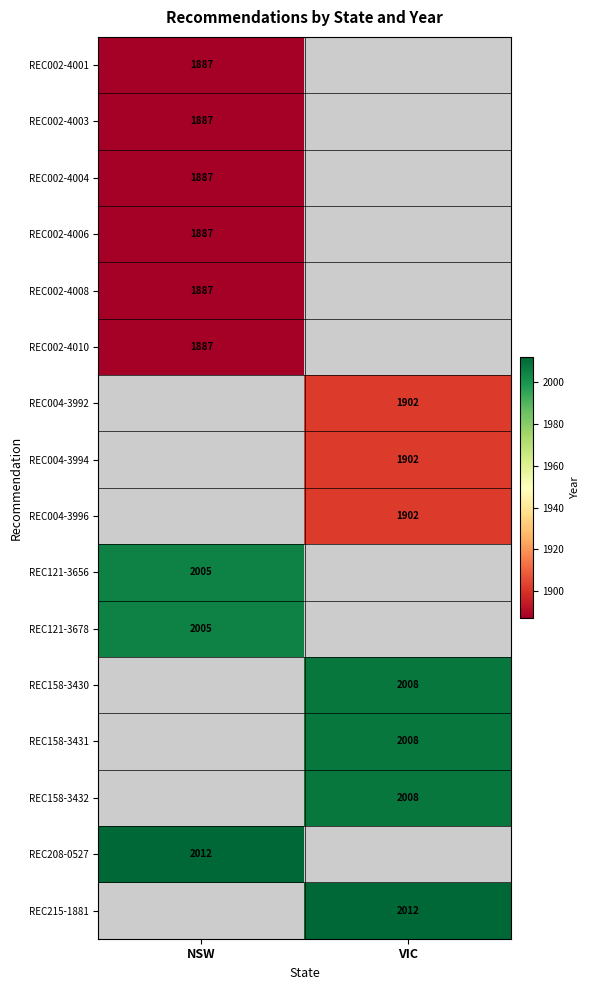

Is it true that REC004-3994 equals 2631.0 at VIC?

False